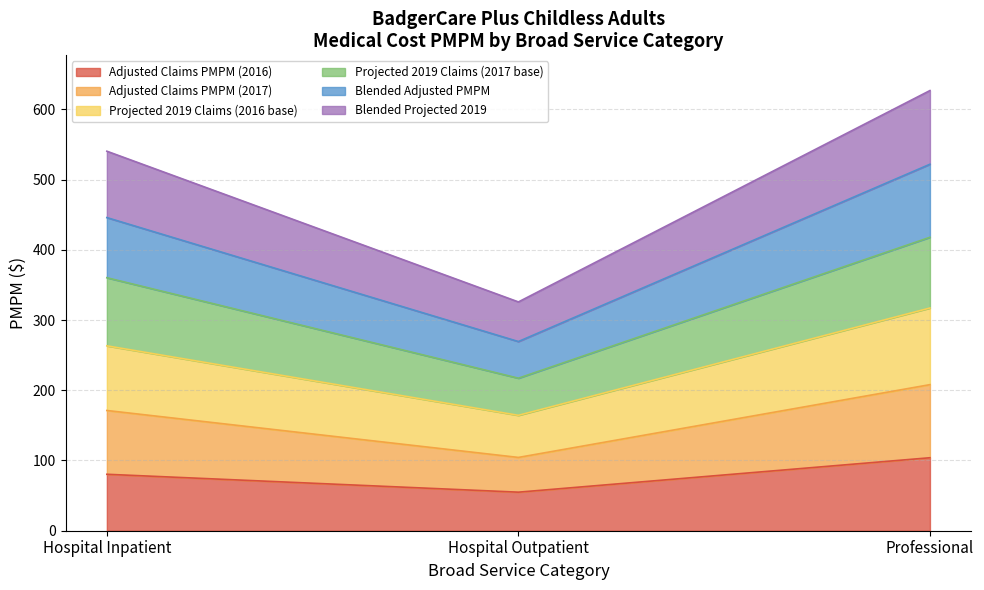

What are all the series names shown in the legend?

Adjusted Claims PMPM (2016), Adjusted Claims PMPM (2017), Projected 2019 Claims (2016 base), Projected 2019 Claims (2017 base), Blended Adjusted PMPM, Blended Projected 2019